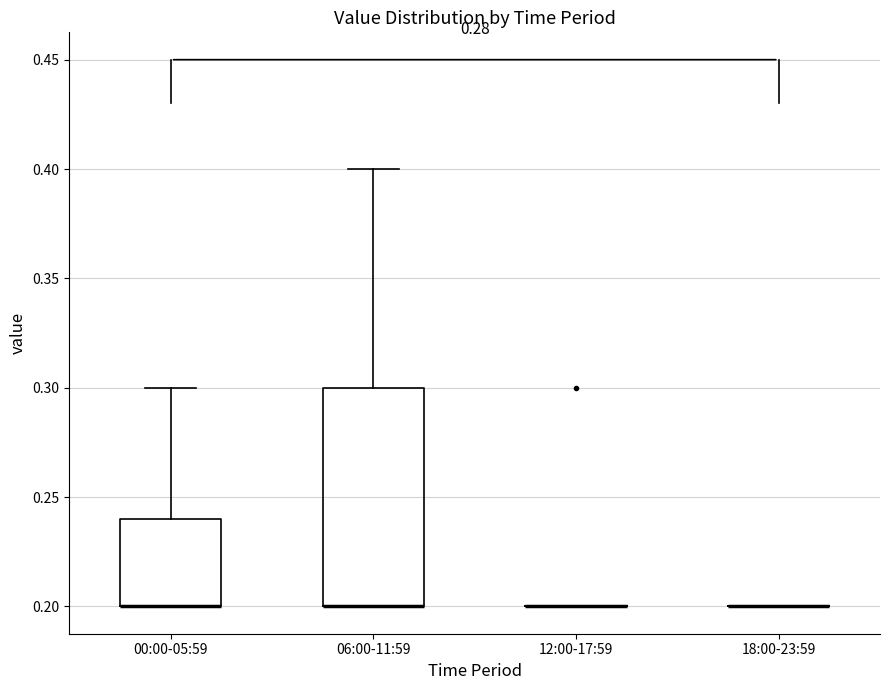

Reading left to right, transcribe this box plot: for each box, give where its median line is, the range the box spans, and where its two whiskers end, as read against the y-axis. The values are not printed on the chart, so give them approximately, as read against the axis.

00:00-05:59: median 0.20 (drawn on the box's lower edge), box 0.20 to 0.24, whiskers 0.20 to 0.30
06:00-11:59: median 0.20 (drawn on the box's lower edge), box 0.20 to 0.30, whiskers 0.20 to 0.40
12:00-17:59: box collapsed to a line at 0.20, whiskers 0.20 to 0.20
18:00-23:59: box collapsed to a line at 0.20, whiskers 0.20 to 0.20